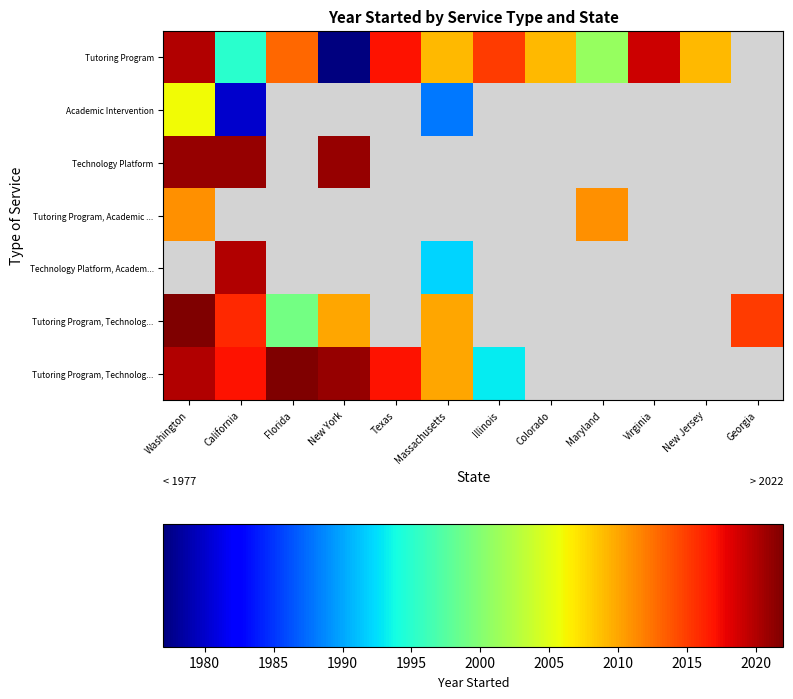

Between New Jersey and Illinois, which is larger?

Illinois